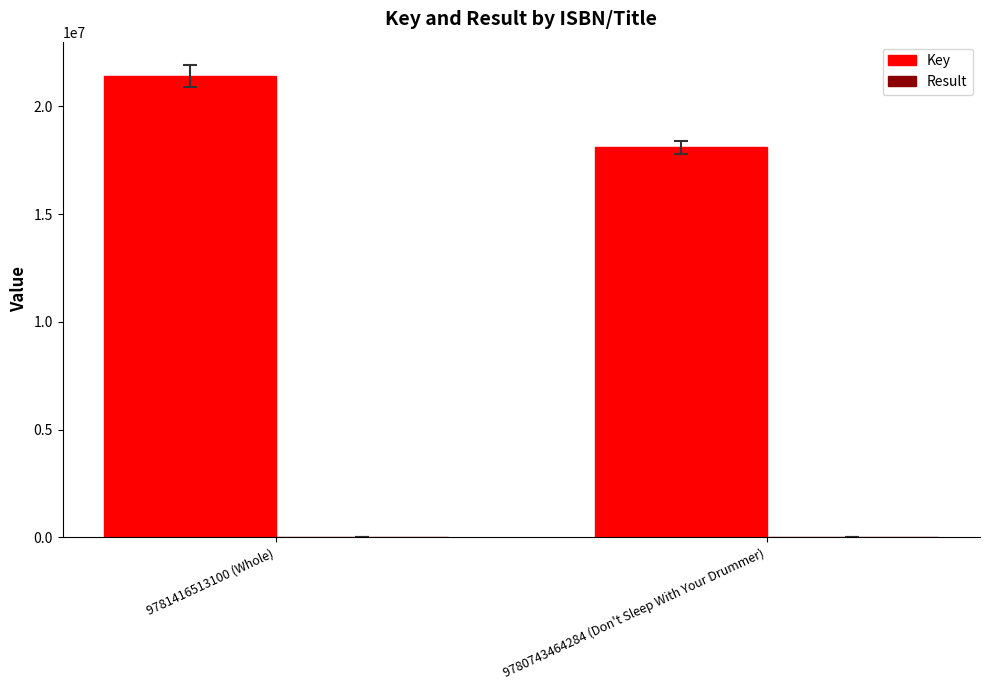

True or false: Key has a value of 18090391 at 9780743464284 (Don't Sleep With Your Drummer).

True